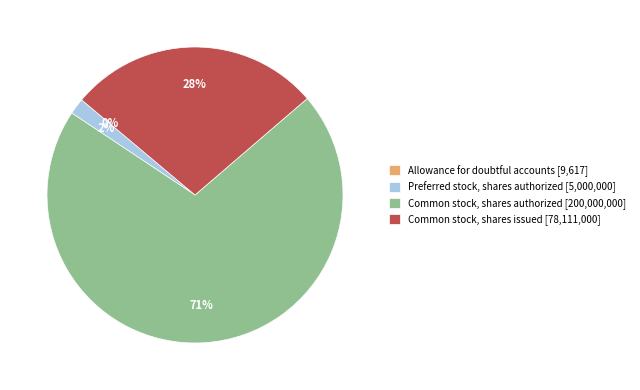

Approximately how many times larger is the value at Common stock, shares issued [78,111,000] compared to Common stock, shares authorized [200,000,000]?

0.4